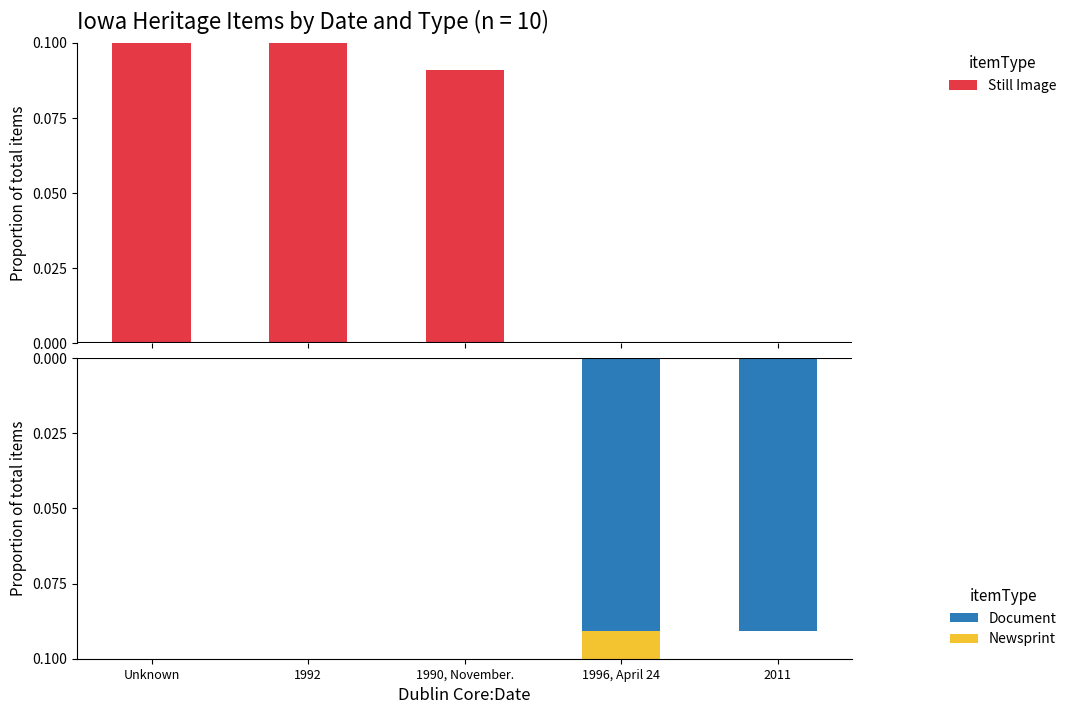

How many bars are there in each group?

3